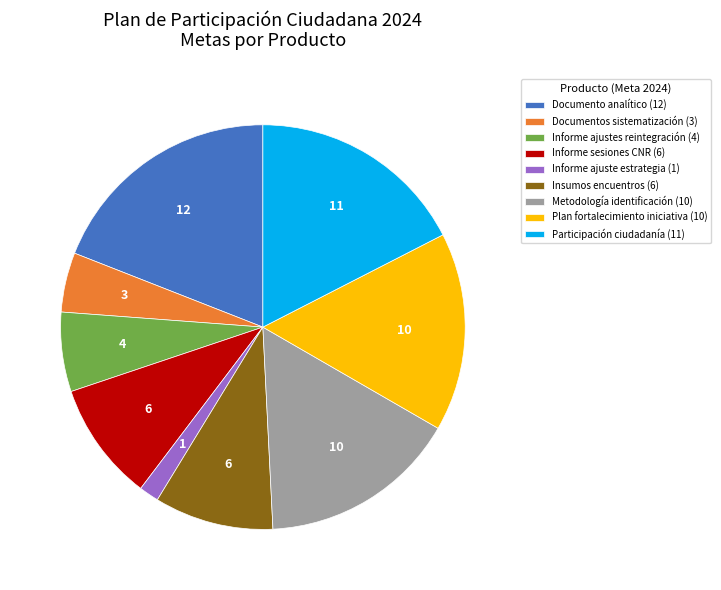

The Participación ciudadanía (11) slice represents 17% of the pie. True or false?

True